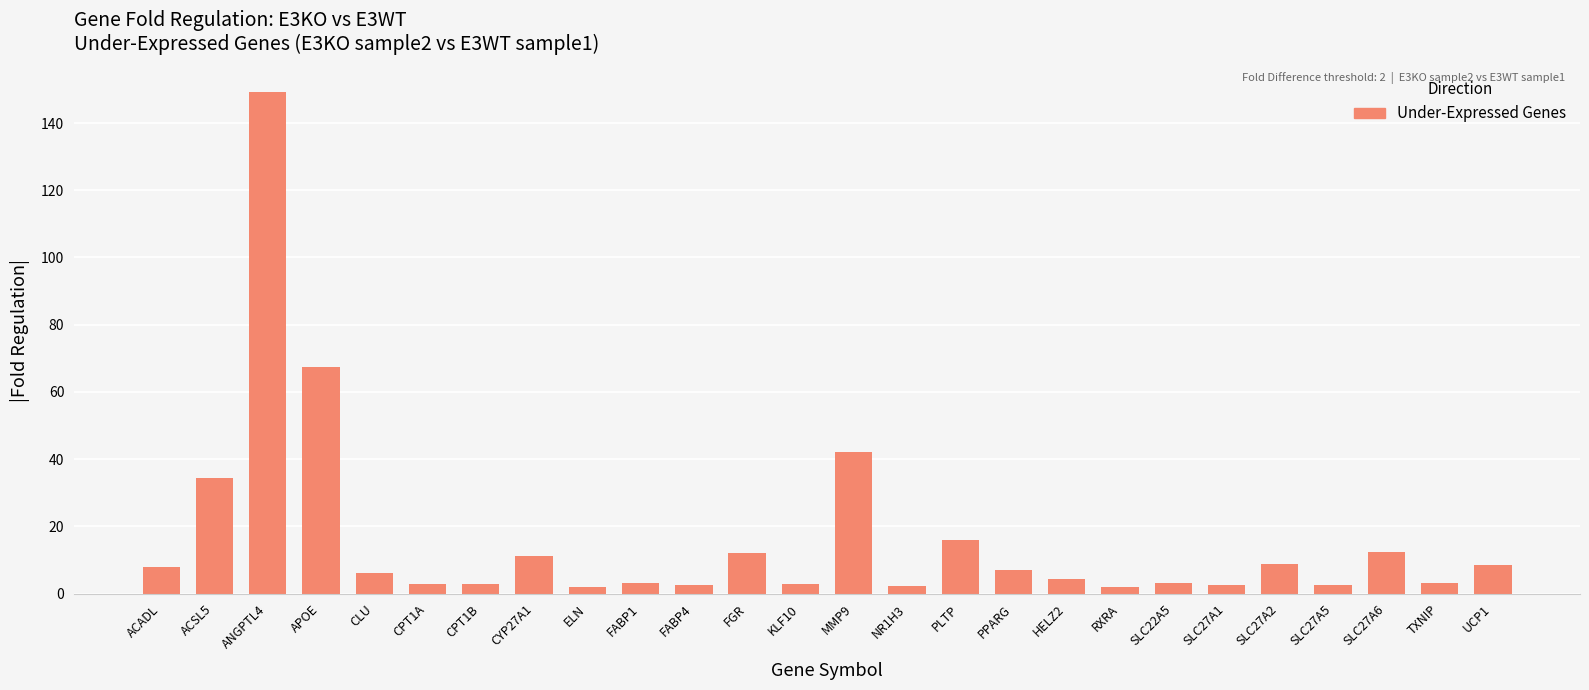

Between SLC27A2 and HELZ2, which is larger?

SLC27A2